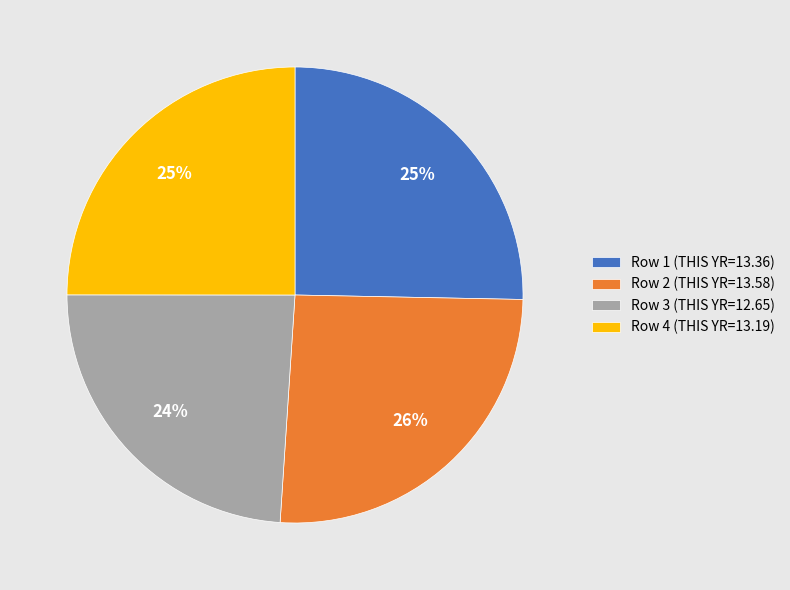

The Row 1 (THIS YR=13.36) slice represents 11% of the pie. True or false?

False